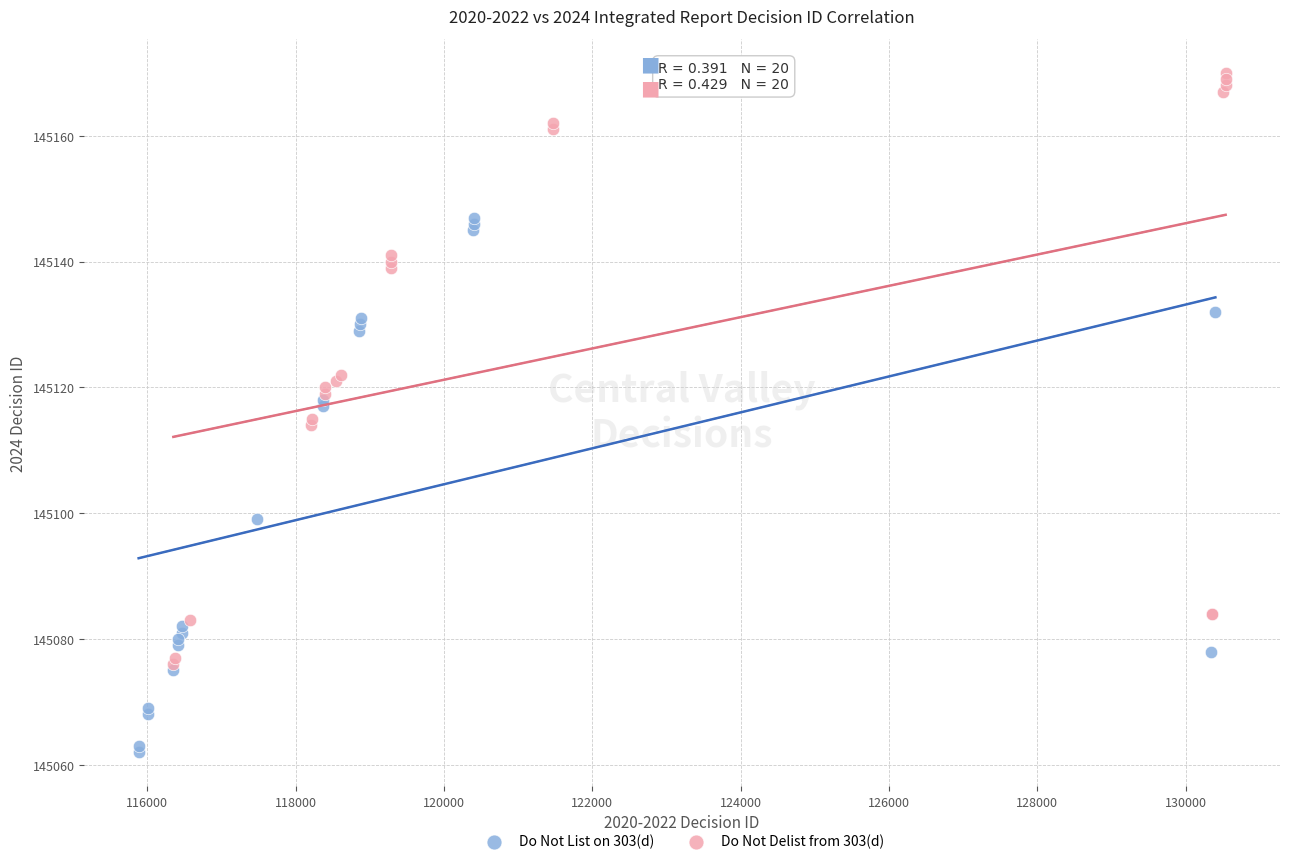

Which series contains the lowest Y value?

Do Not List on 303(d)